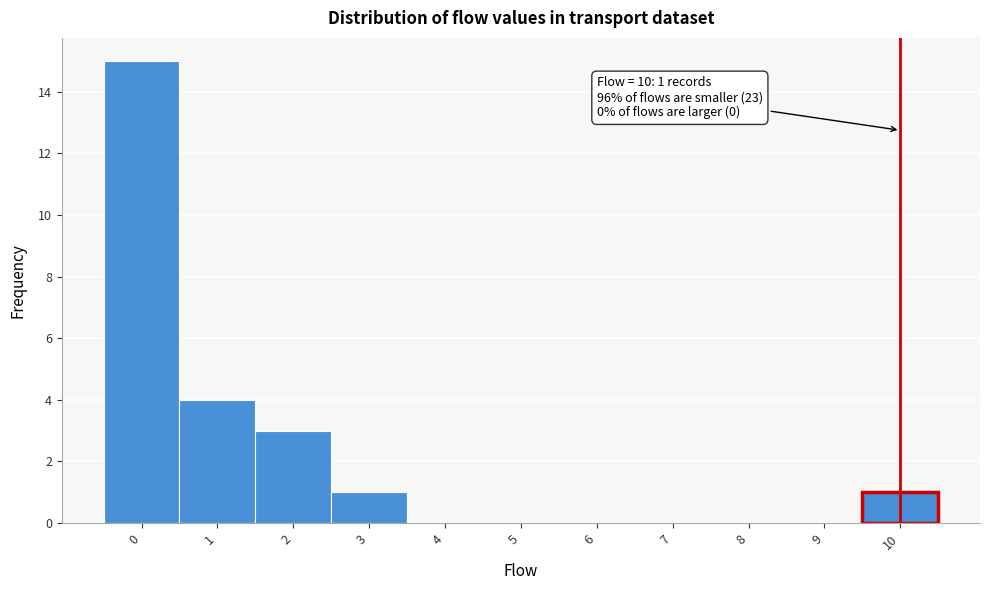

Over which range of the x-axis is the bar tallest?

-0.5 to 0.5